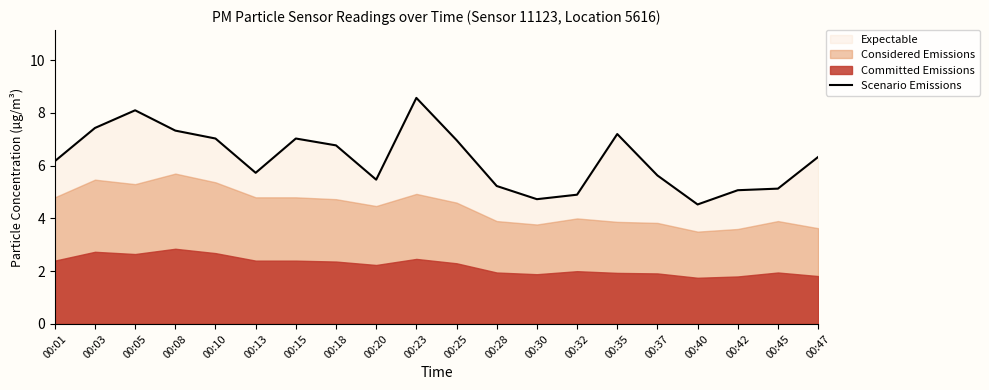

Where does the Scenario Emissions series first go above 6?

00:01